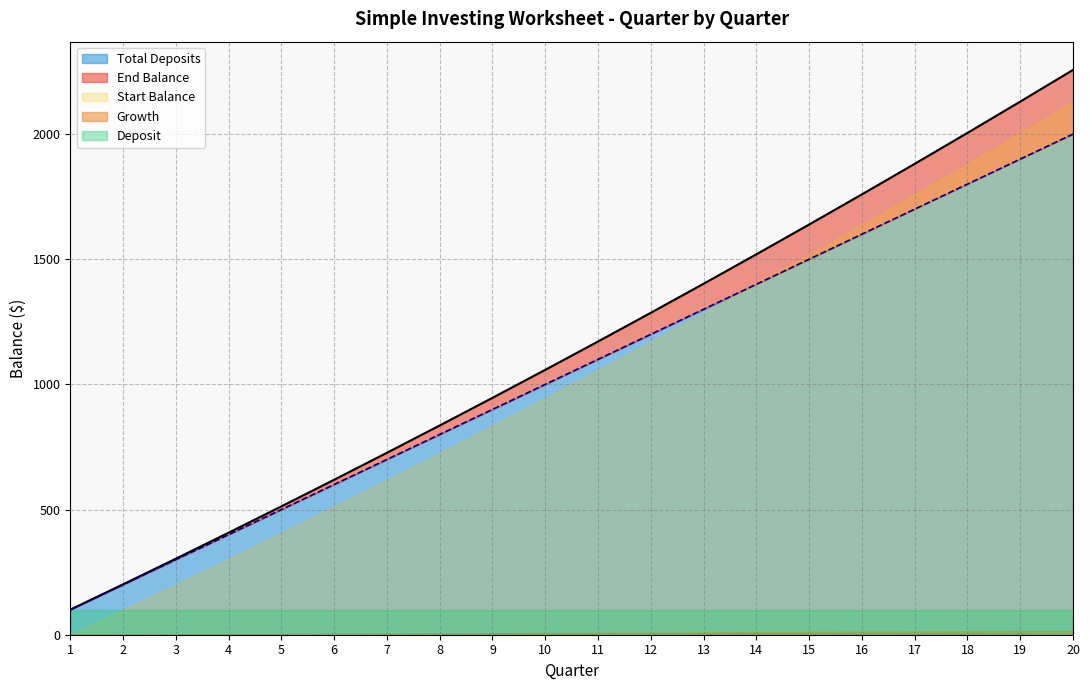

True or false: End Balance and Deposit cross at least once.

False